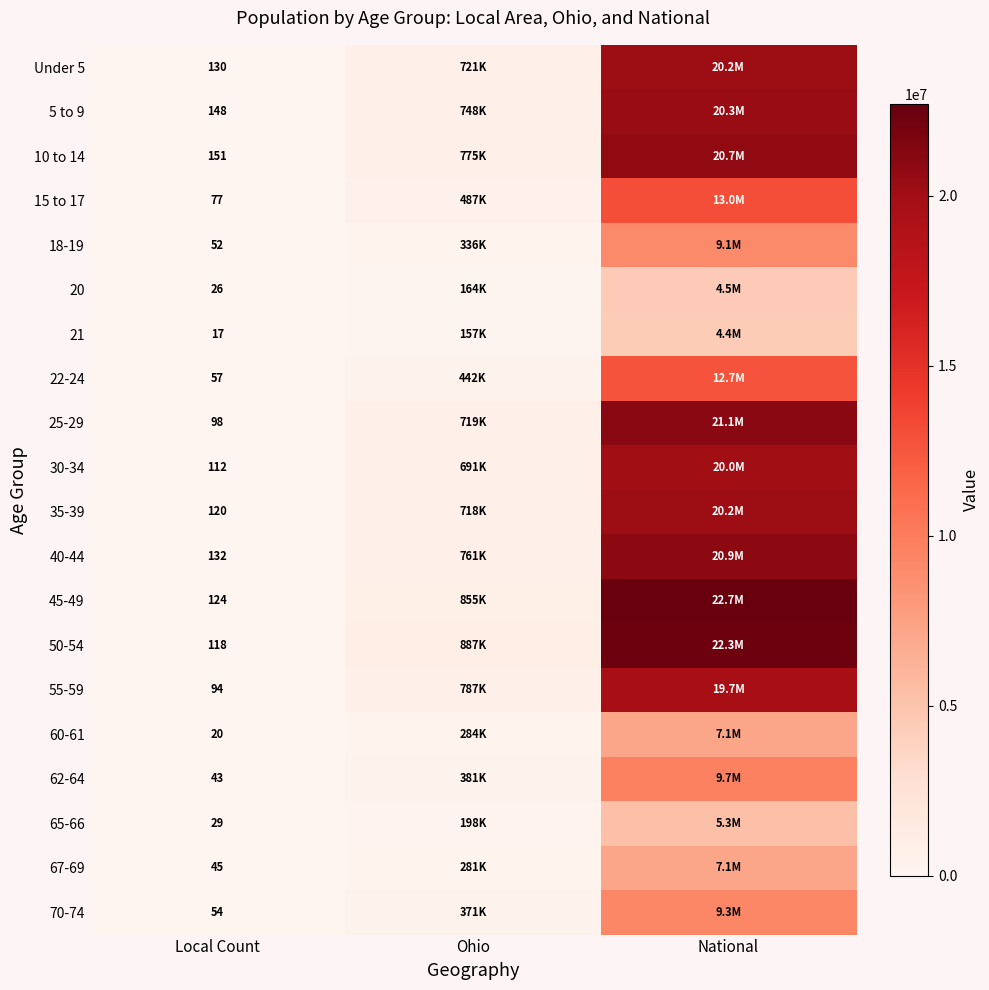

Rank the series at Local Count from lowest to highest value.

21, 60-61, 20, 65-66, 62-64, 67-69, 18-19, 70-74, 22-24, 15 to 17, 55-59, 25-29, 30-34, 50-54, 35-39, 45-49, Under 5, 40-44, 5 to 9, 10 to 14